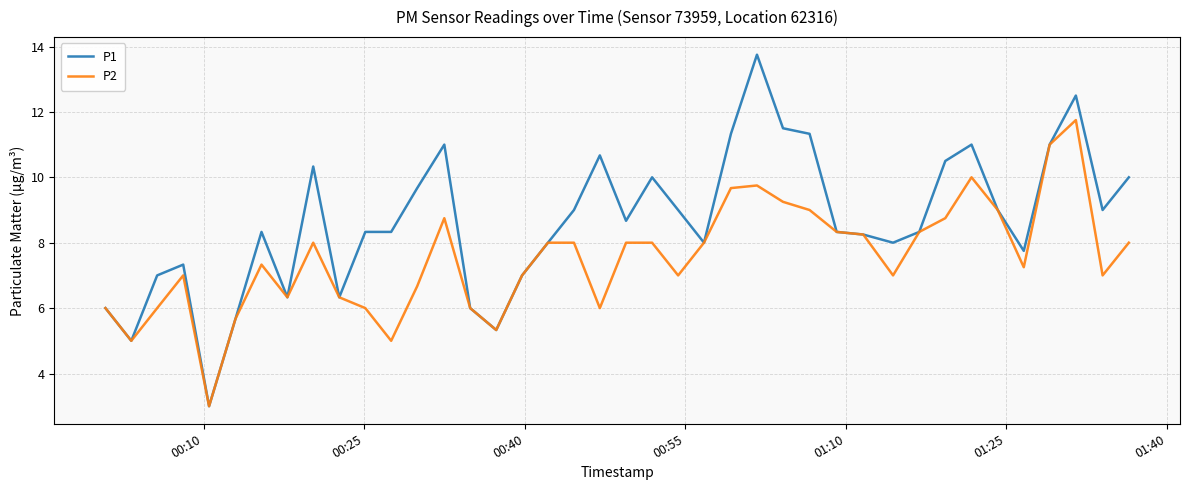

List the series in order of their overall mean, lowest first.

P2, P1